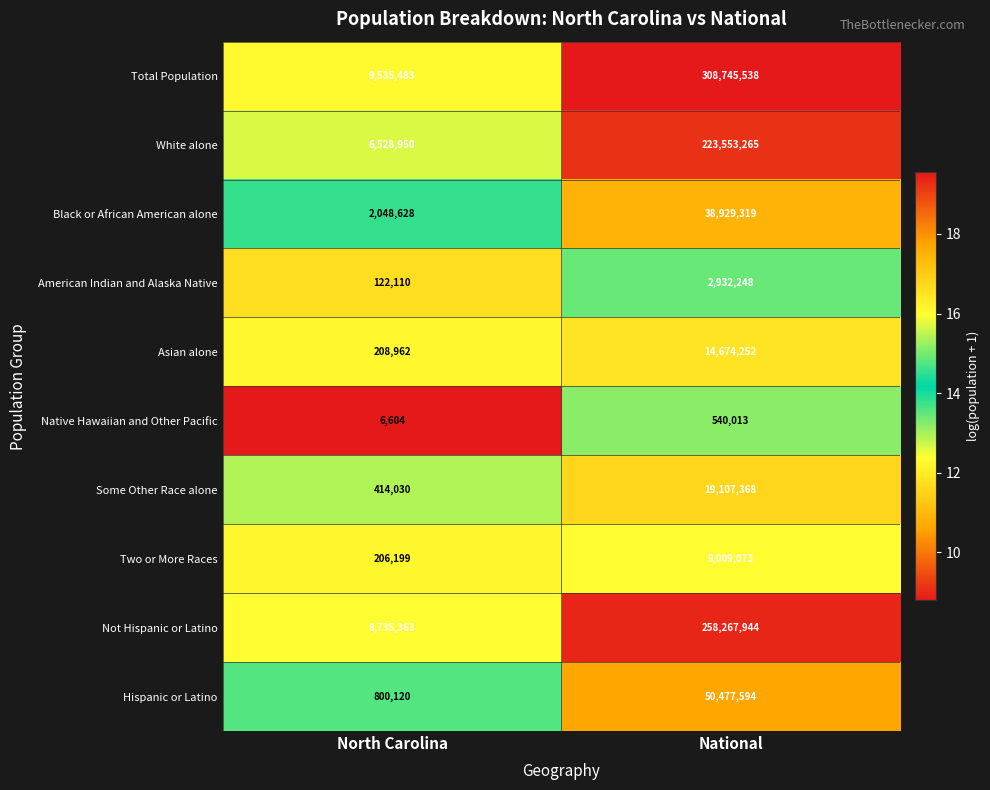

Is it true that Not Hispanic or Latino equals 14525833 at North Carolina?

False